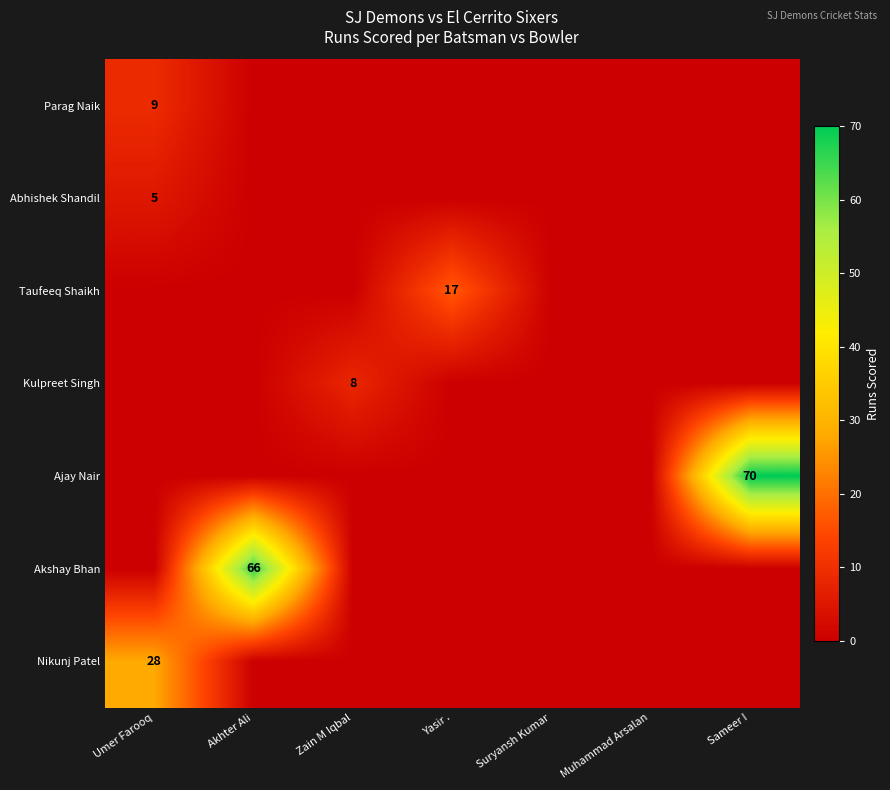

Is it true that Akshay Bhan equals 66 at Akhter Ali?

True